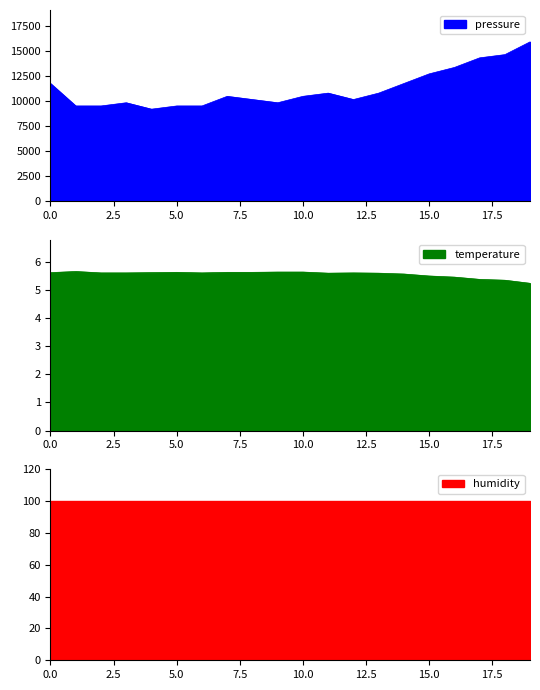

True or false: temperature_line and pressure_line intersect in this chart.

False